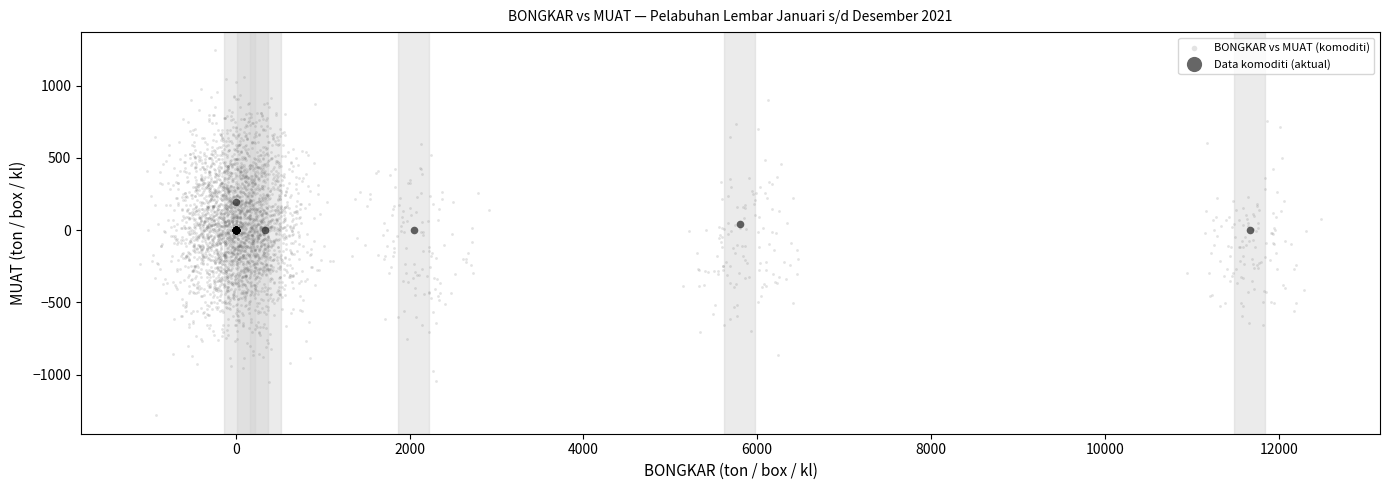

Which series contains the highest Y value?

BONGKAR vs MUAT (komoditi)